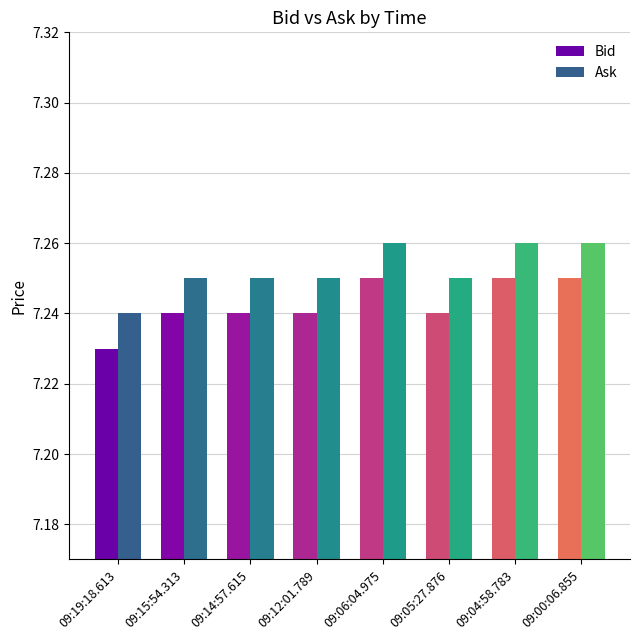

Rank the series by their maximum value, from lowest to highest.

Bid, Ask